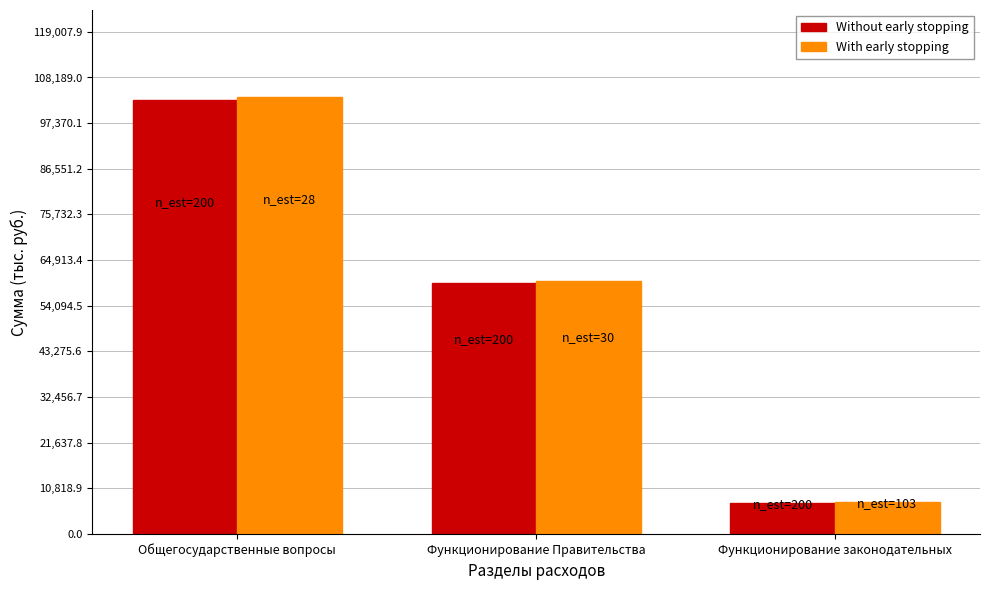

What is the difference between the second highest and minimum values in the Without early stopping series?

52132.5